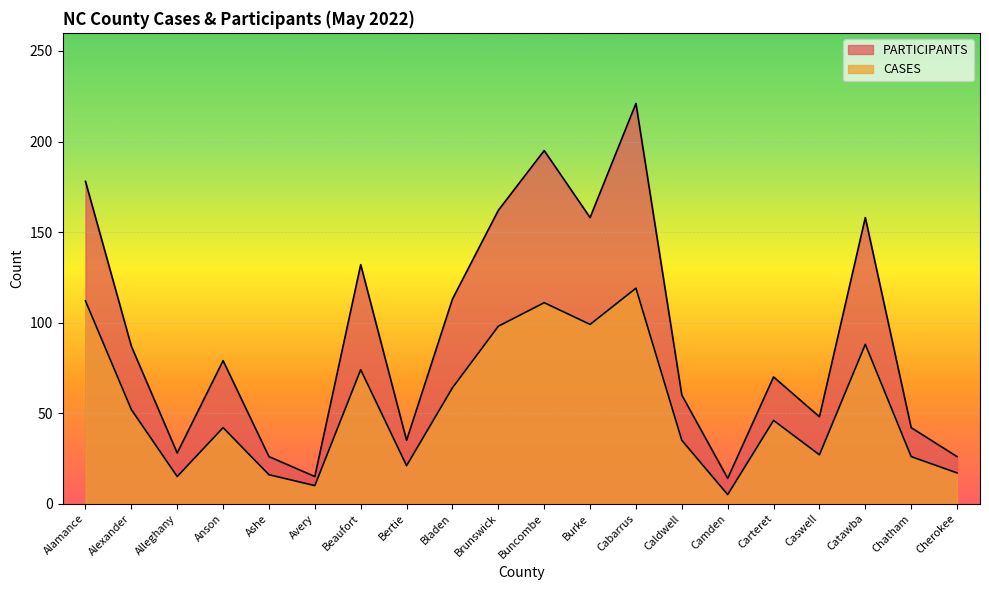

What is the difference between the maximum and minimum values in the CASES series?

114